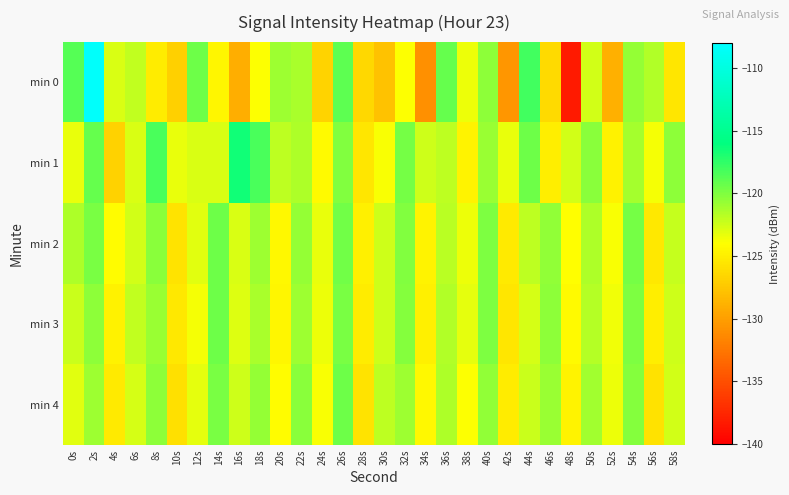

How many series are shown in this chart?

5